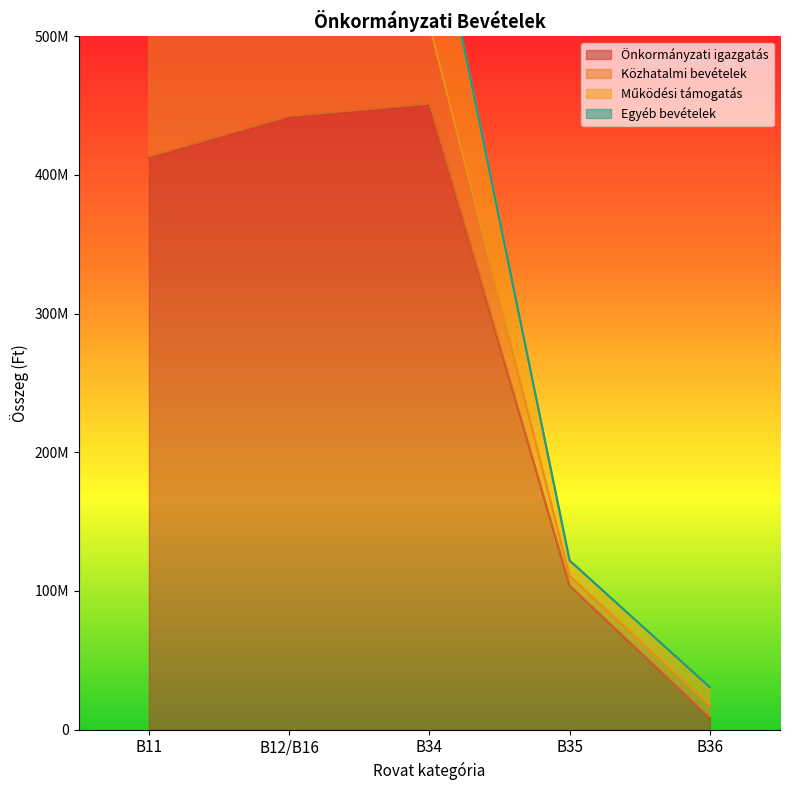

Which series has the largest total across all categories?

Önkormányzati igazgatás